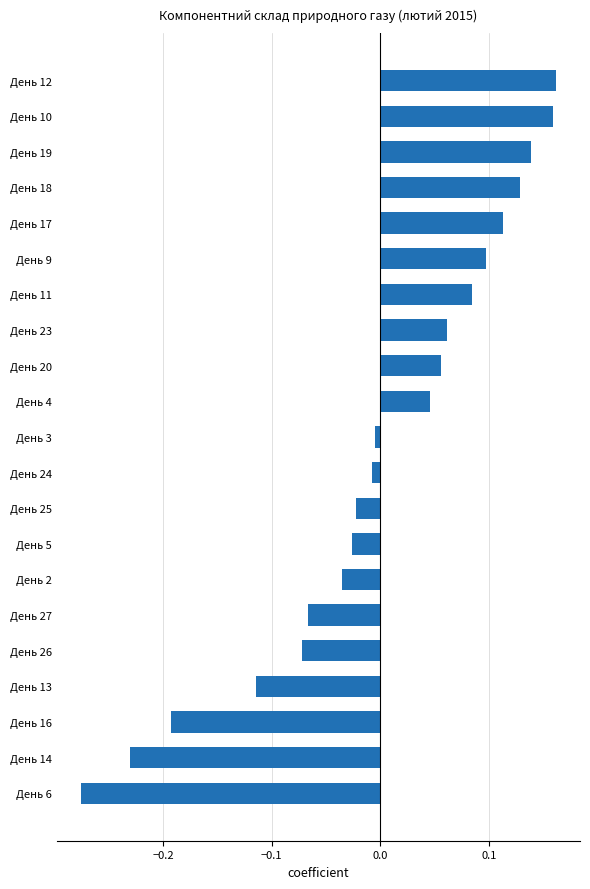

How many data points does each series have?

21